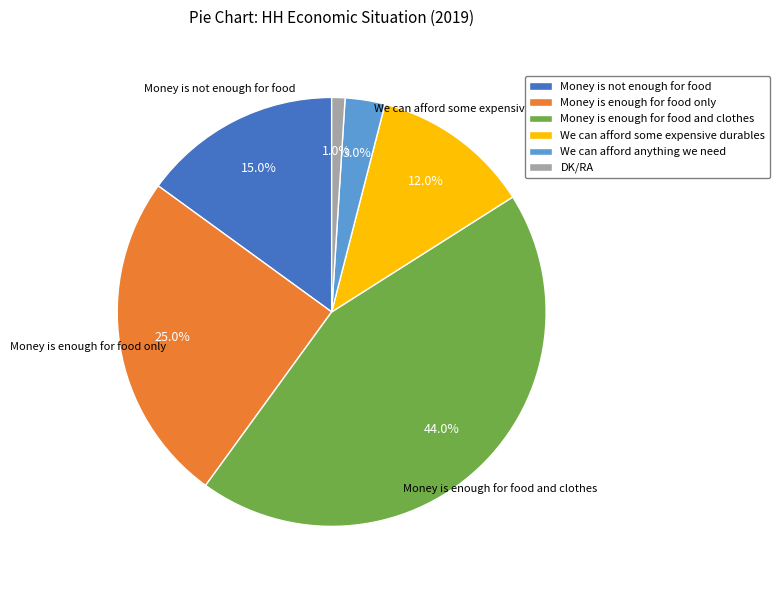

Which category has the smallest portion of the pie?

DK/RA